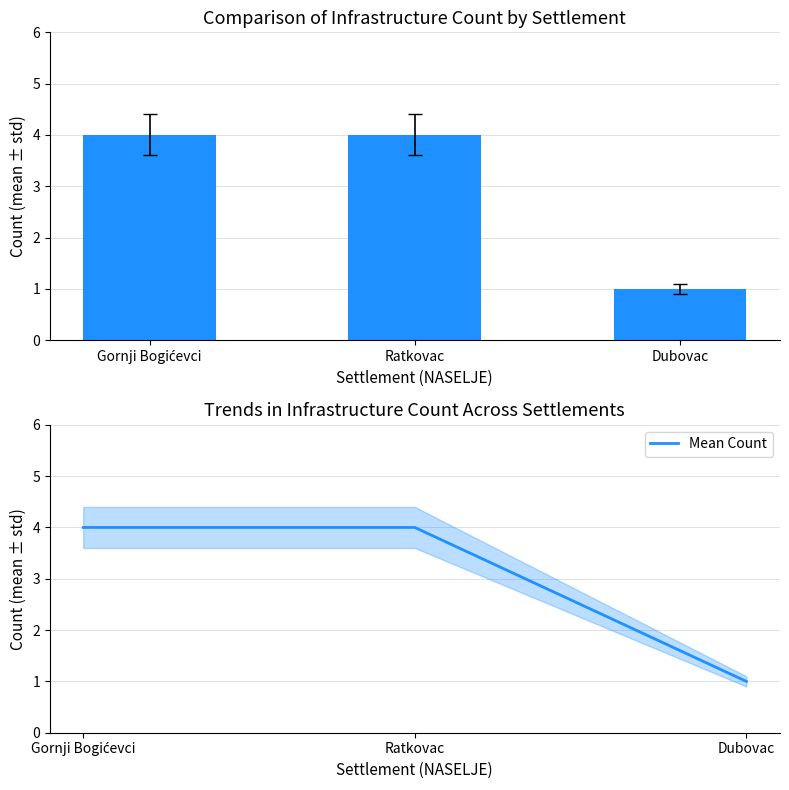

At how many categories does at least one series exceed 3?

2